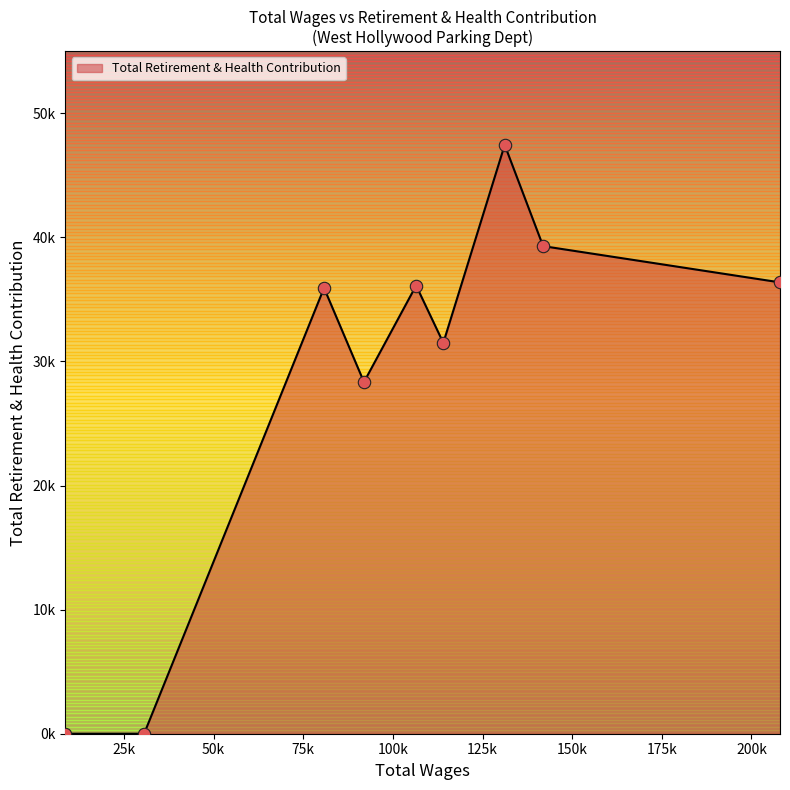

Does the chart have visible grid lines?

No